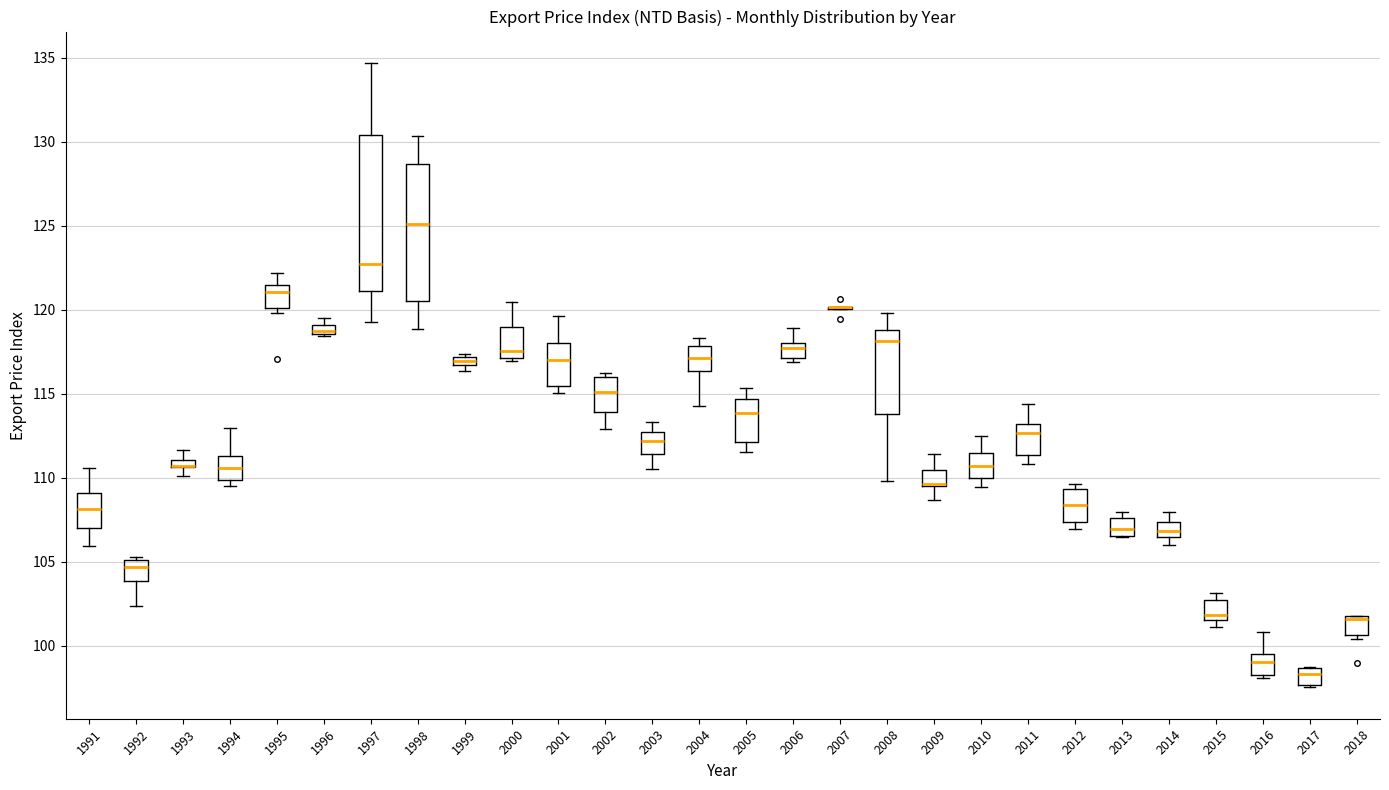

Where is the upper edge of the box at x = 1999 on the y-axis? The values are not printed on the chart, so give them approximately, as read against the axis.

117.0